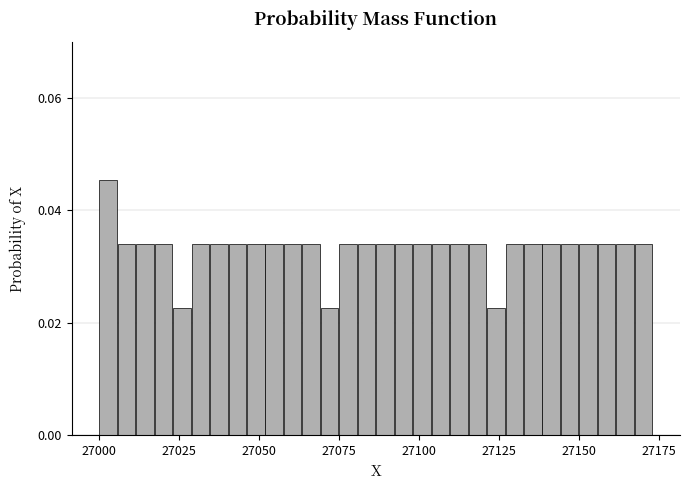

Around what value on the x-axis is the tallest bar? Give the approximate position of its centre, as read against the axis.

27005